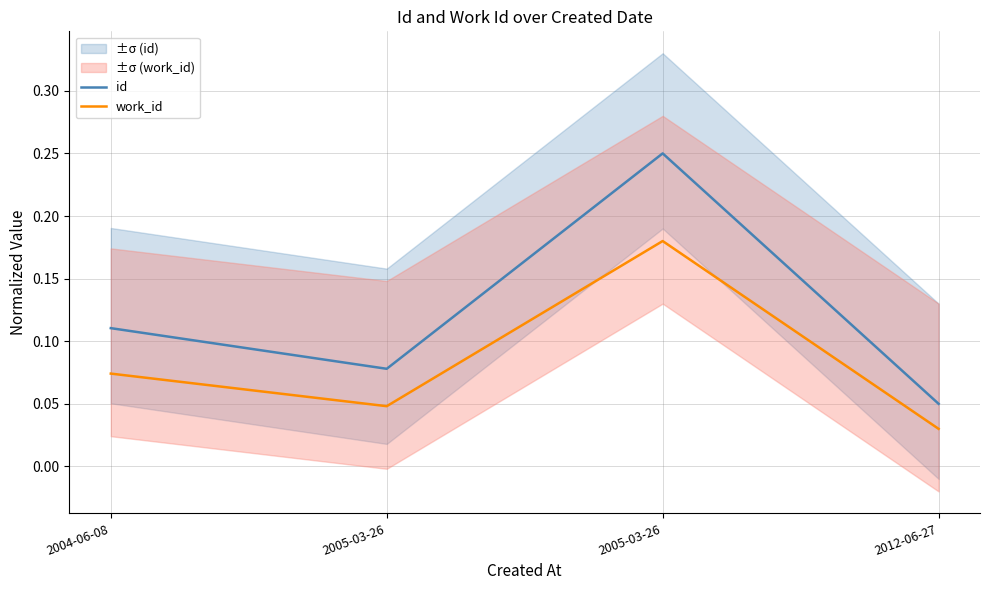

Which series has the widest spread of values?

id